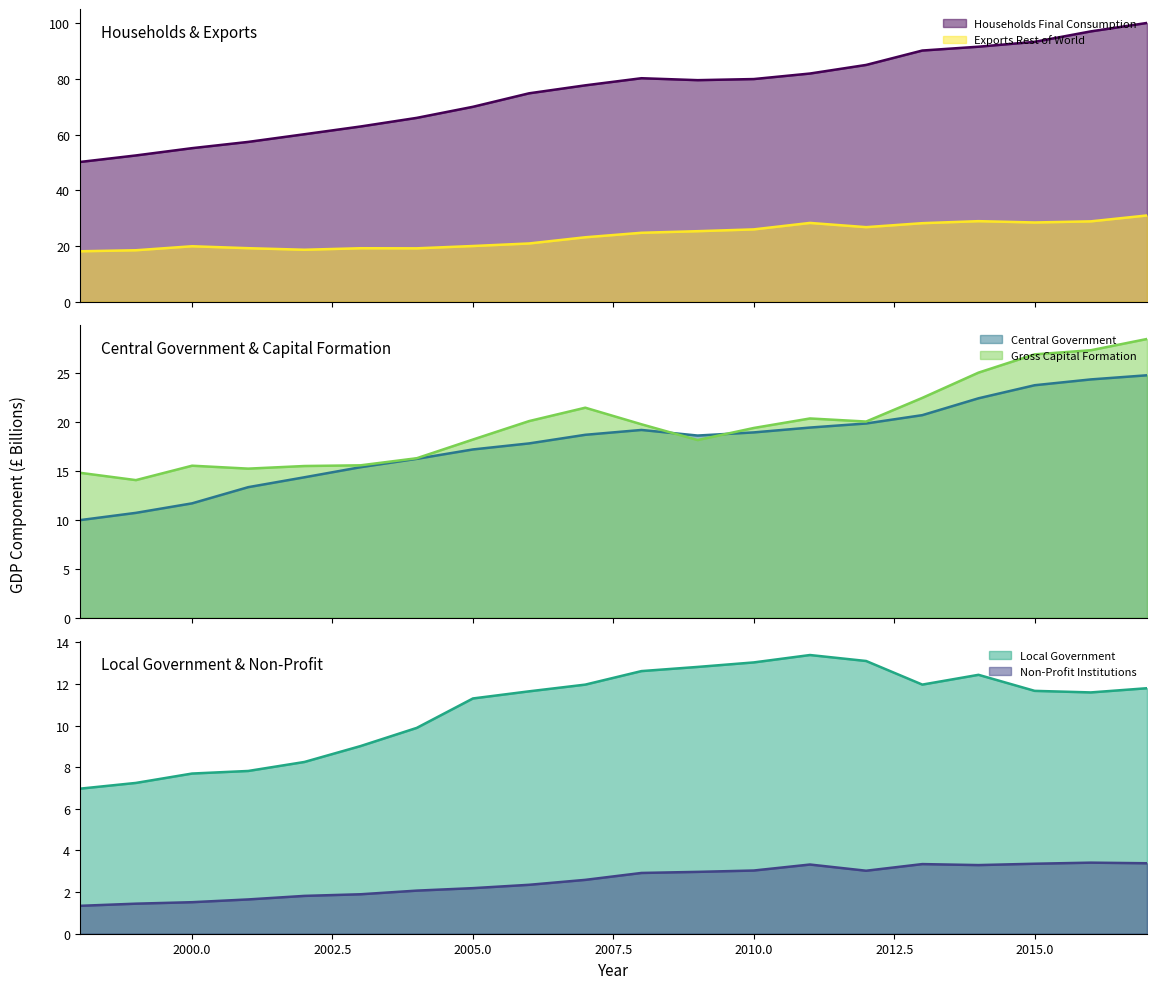

The value of Local Government at 2015.0 is 7.6. True or false?

False